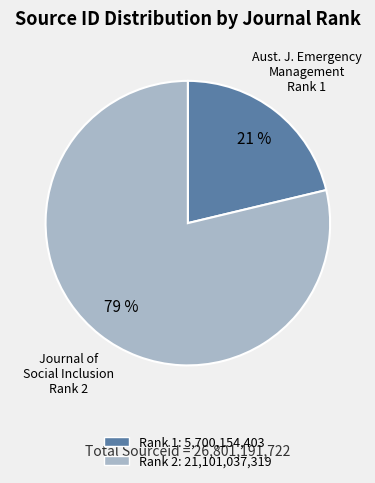

To the nearest percent, what is the average slice percentage?

50%